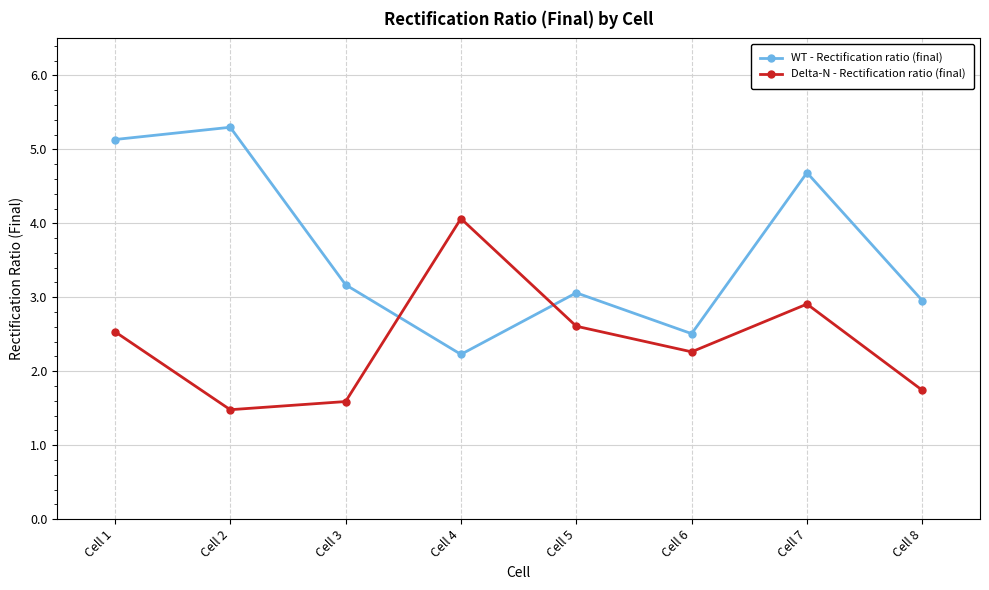

Which label corresponds to the largest value in the chart?

Cell 2